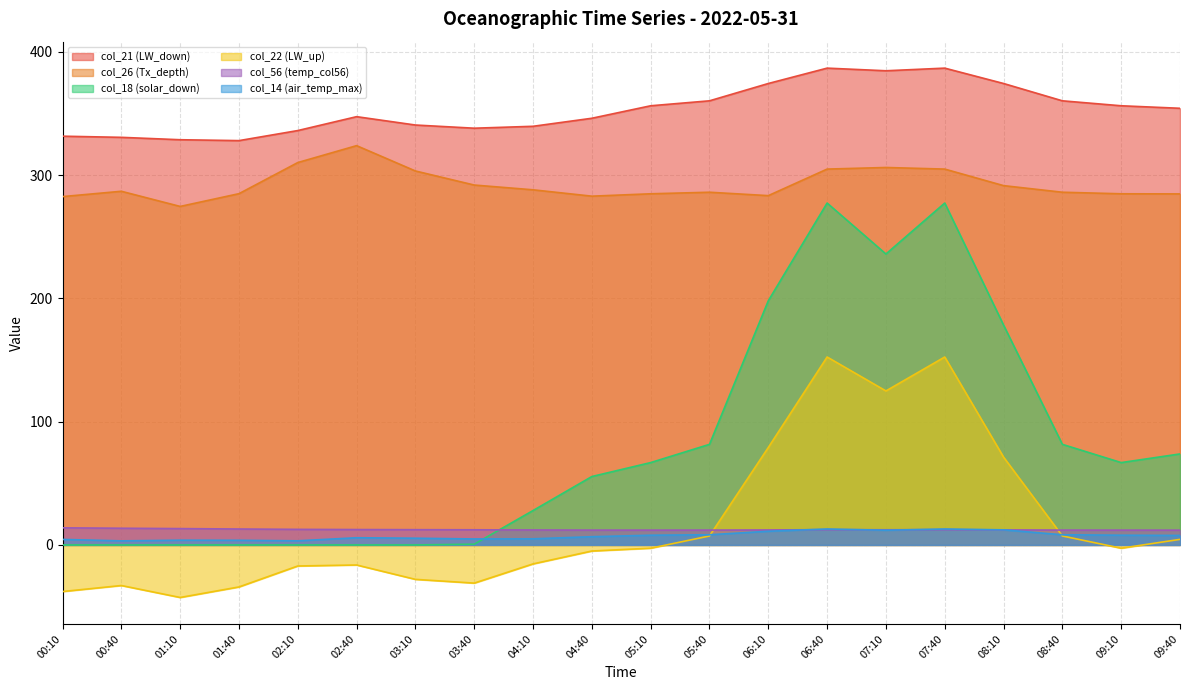

True or false: col_22 (LW_up) has more than 0 interior local peaks.

True